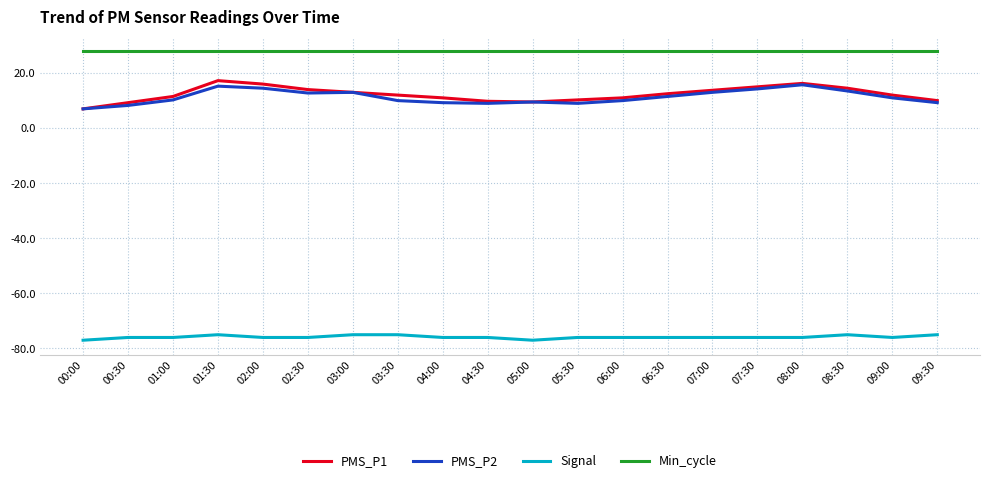

What is the sum of all PMS_P2 values?

226.0